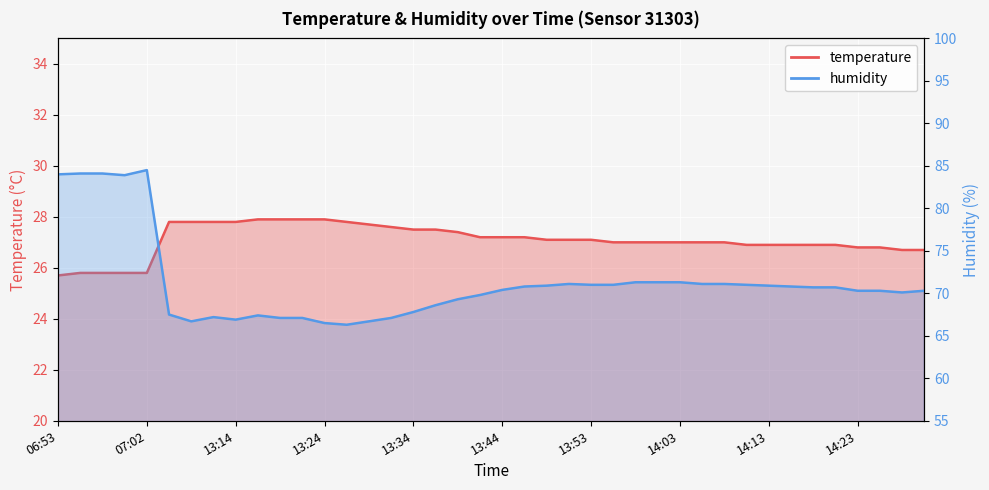

What is the sum of the temperature values at 13:19 and 13:14?

55.7